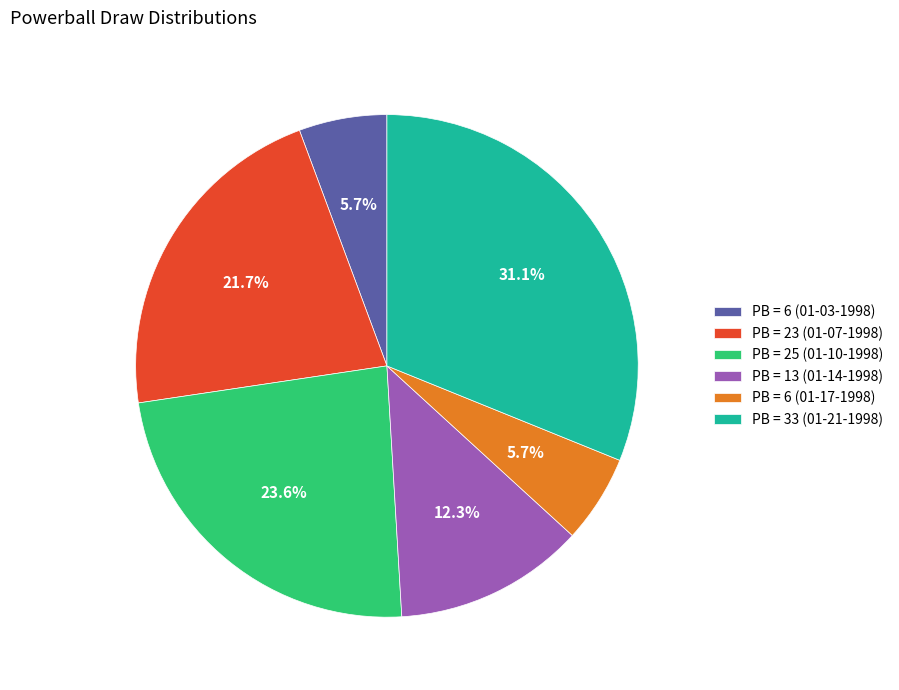

Count the number of slices in the pie.

6